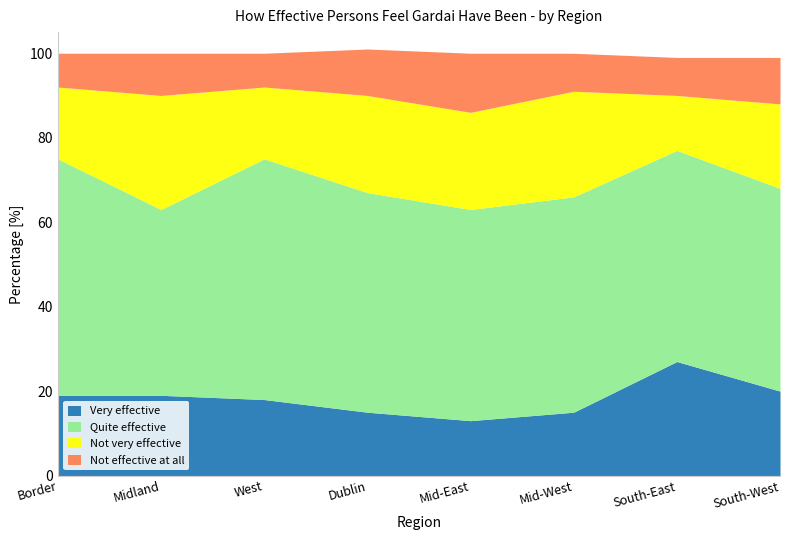

How many values in the Not effective at all series are below 10?

4